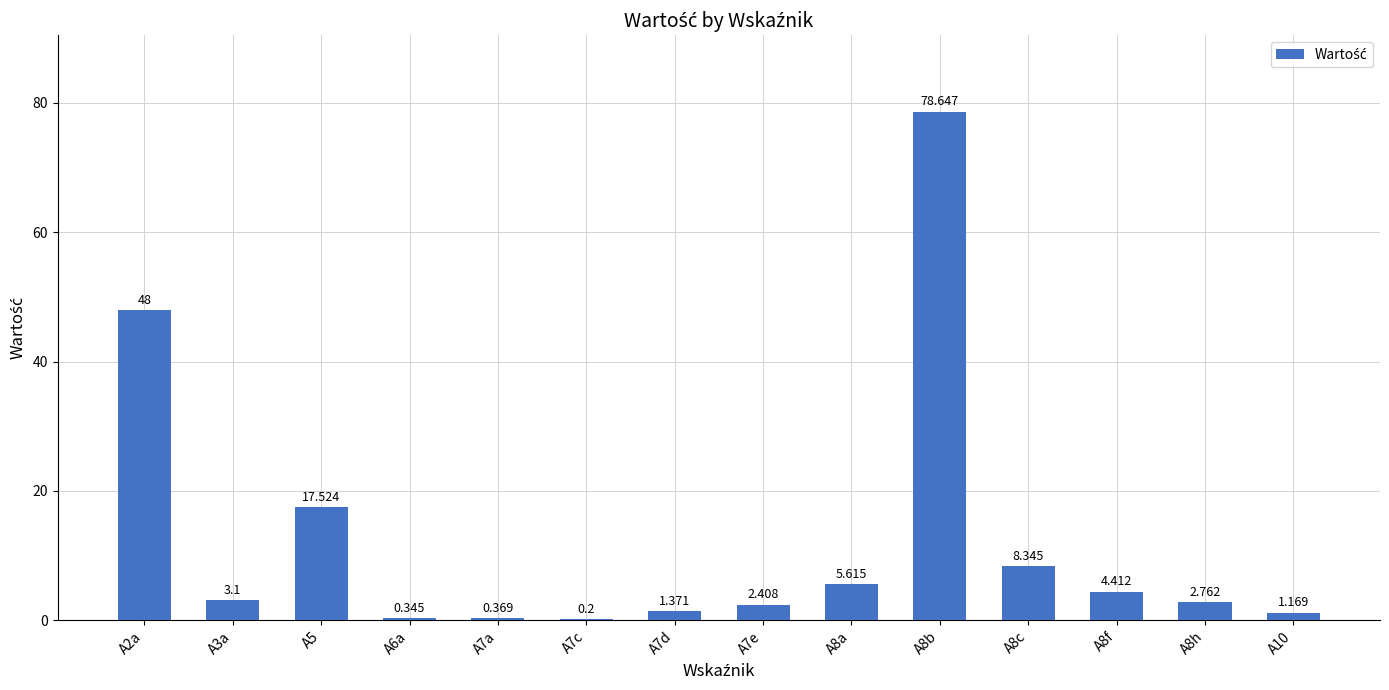

What is the label of the 10th bar from the right?

A7a